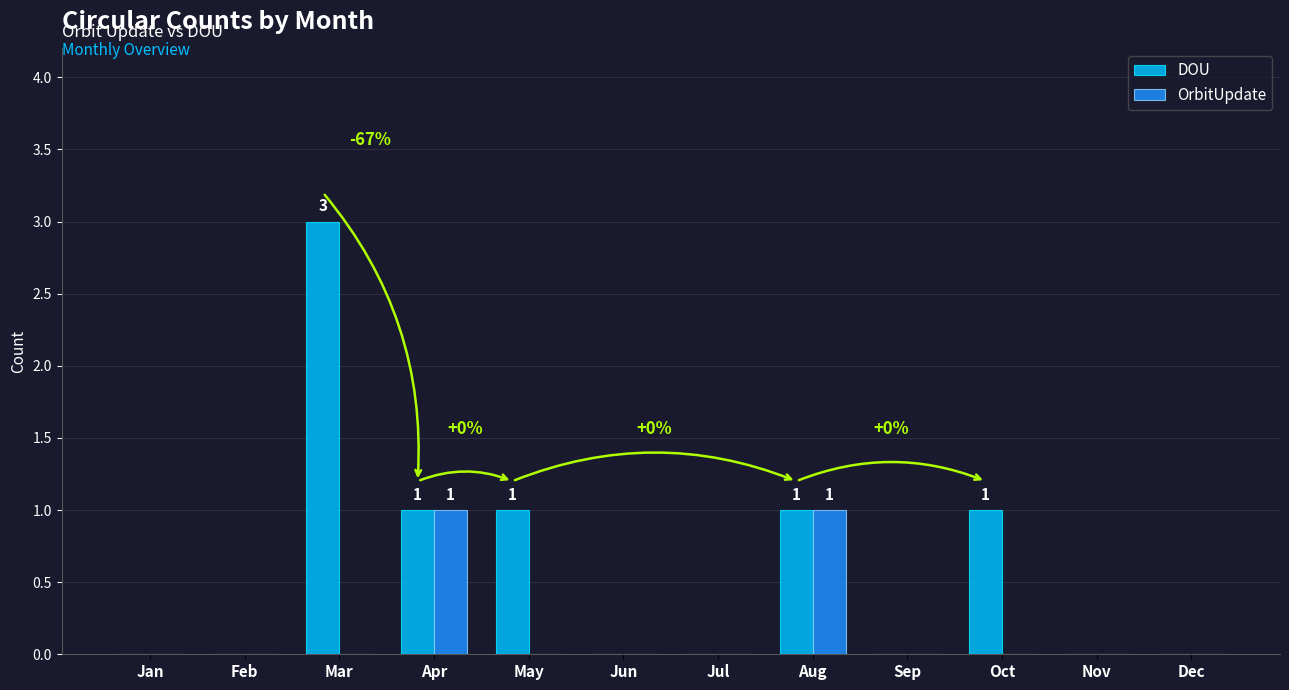

What is the sum of all DOU values?

7